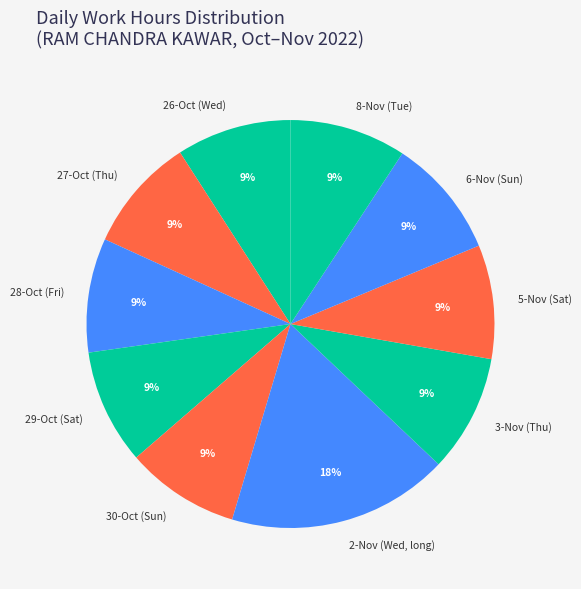

Which category has the biggest portion of the pie?

2-Nov (Wed, long)